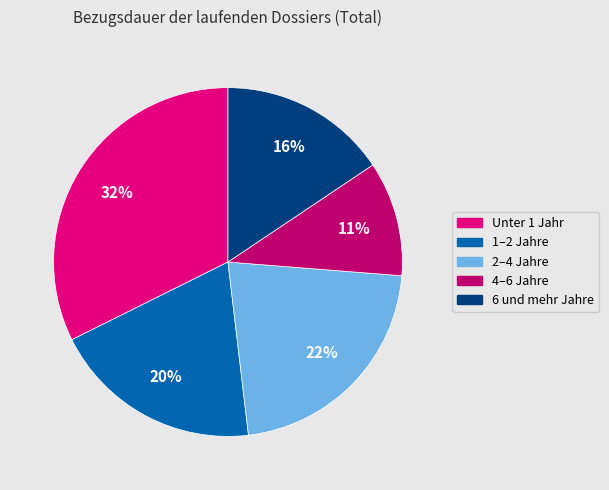

Combined, do 4–6 Jahre and 1–2 Jahre account for over 50%?

No